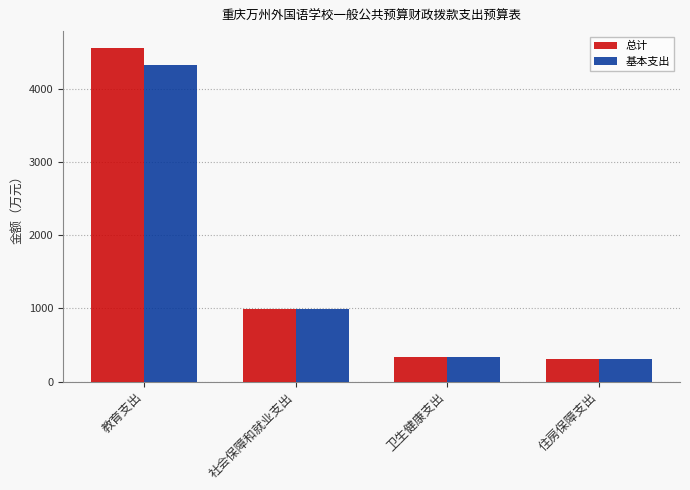

Are the bars horizontal?

No